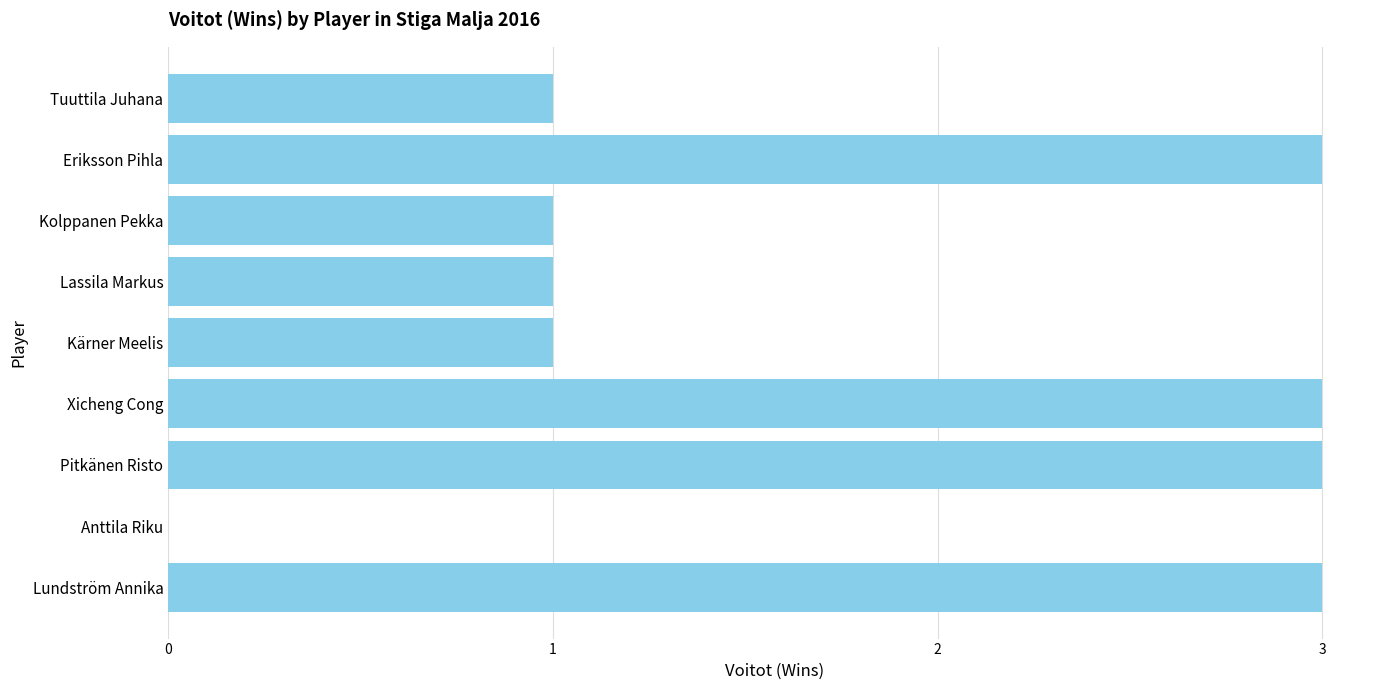

What is the ratio of the value at Kärner Meelis to the value at Lundström Annika?

0.3